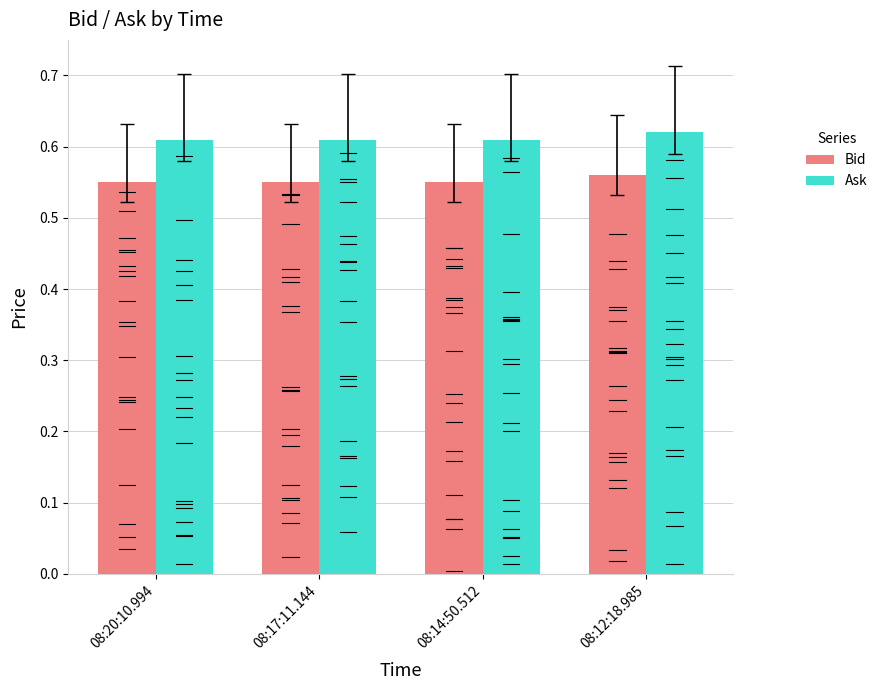

At 08:14:50.512, list the series in order from largest to smallest.

Ask, Bid